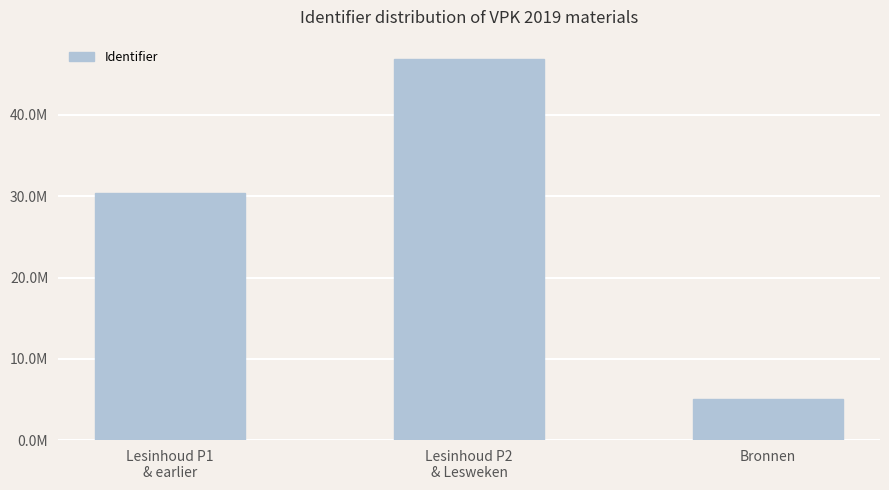

Rank the categories by value from highest to lowest.

Lesinhoud P2
& Lesweken, Lesinhoud P1
& earlier, Bronnen